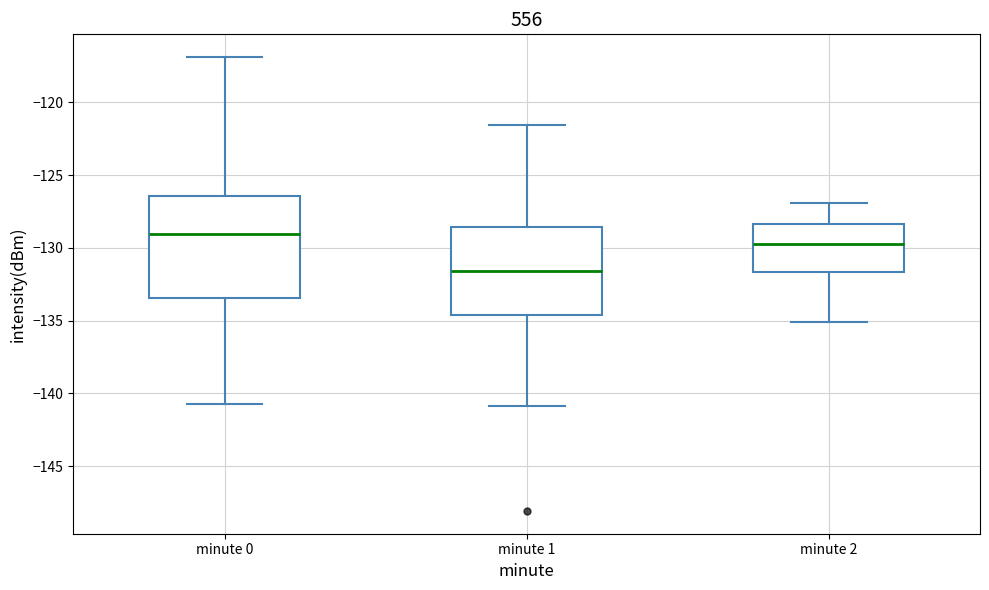

Comparing the boxes themselves (not the whiskers), which one is the tallest?

minute 0